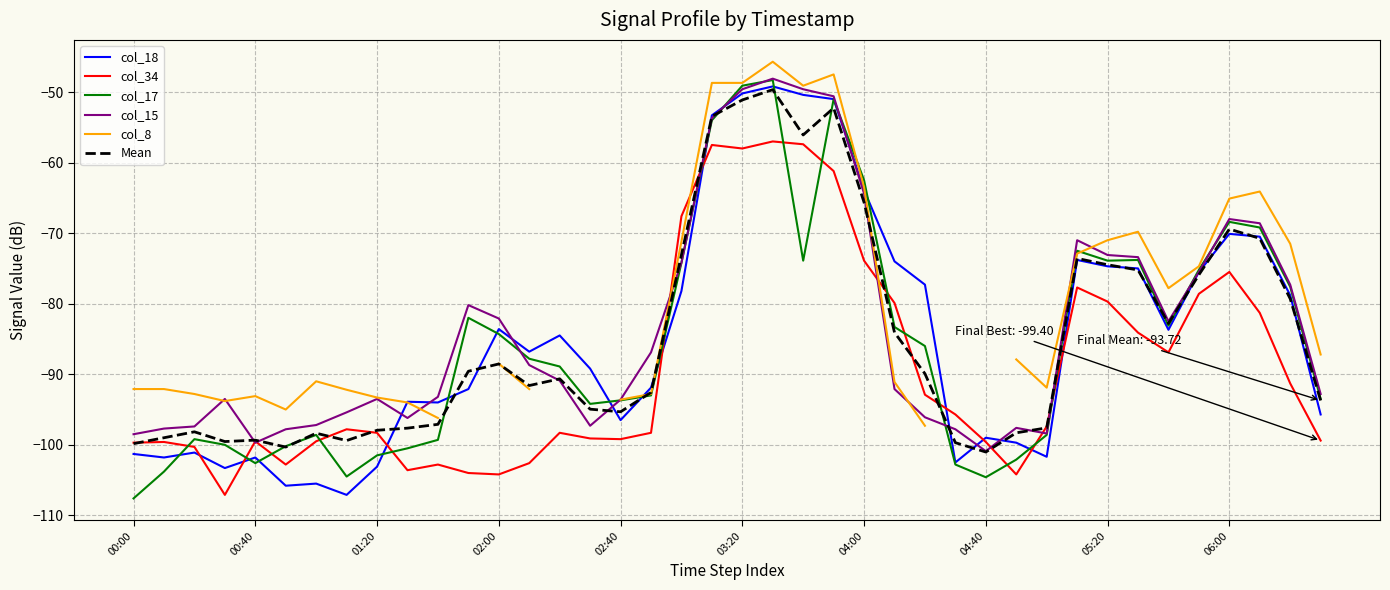

What is the difference between the second highest and second lowest values in the col_15 series?

50.1